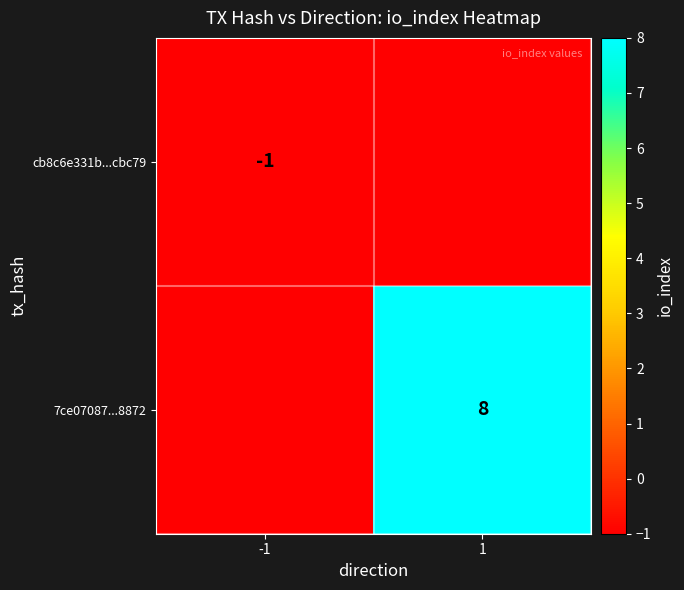

True or false: 7ce07087...8872 has a value of 13 at 1.

False